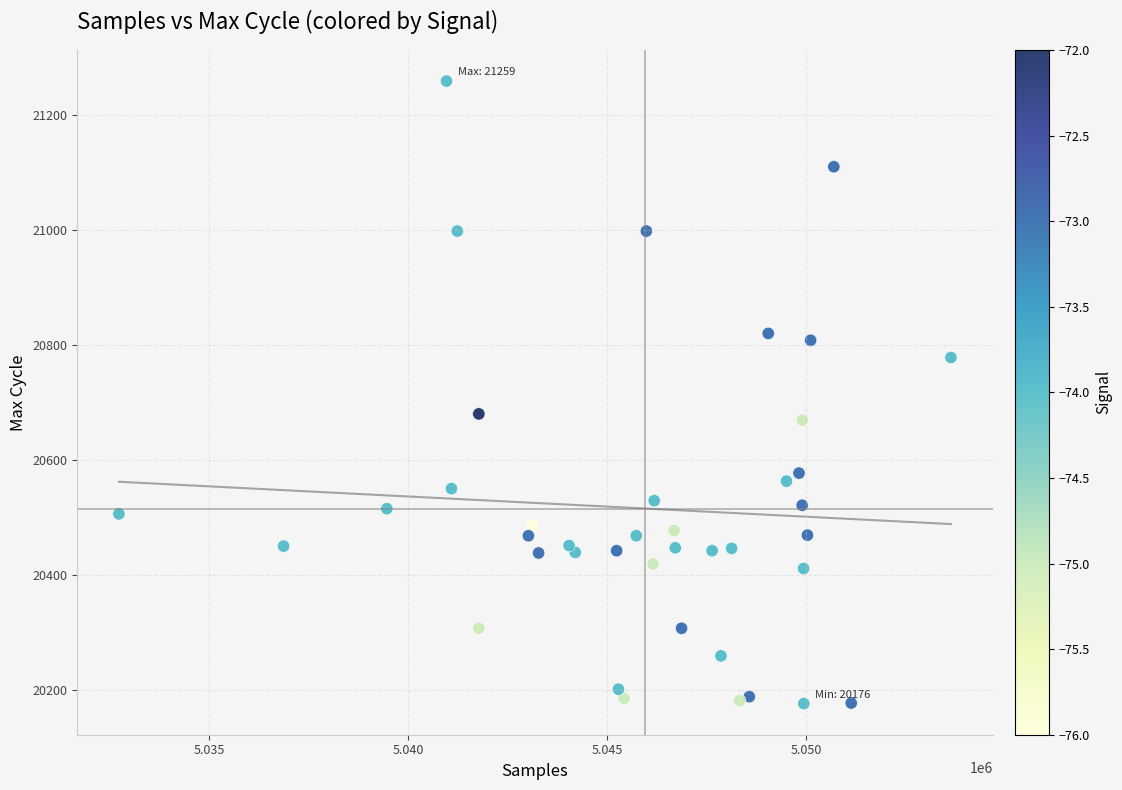

What is the range of Y values (max minus min)?

1083